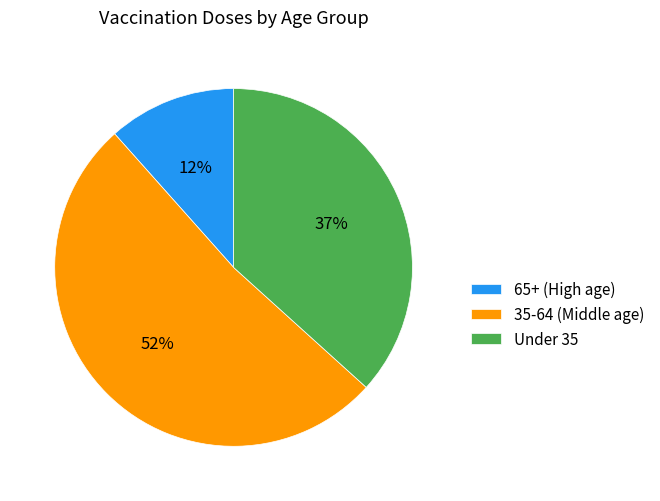

The Under 35 slice represents 37% of the pie. True or false?

True